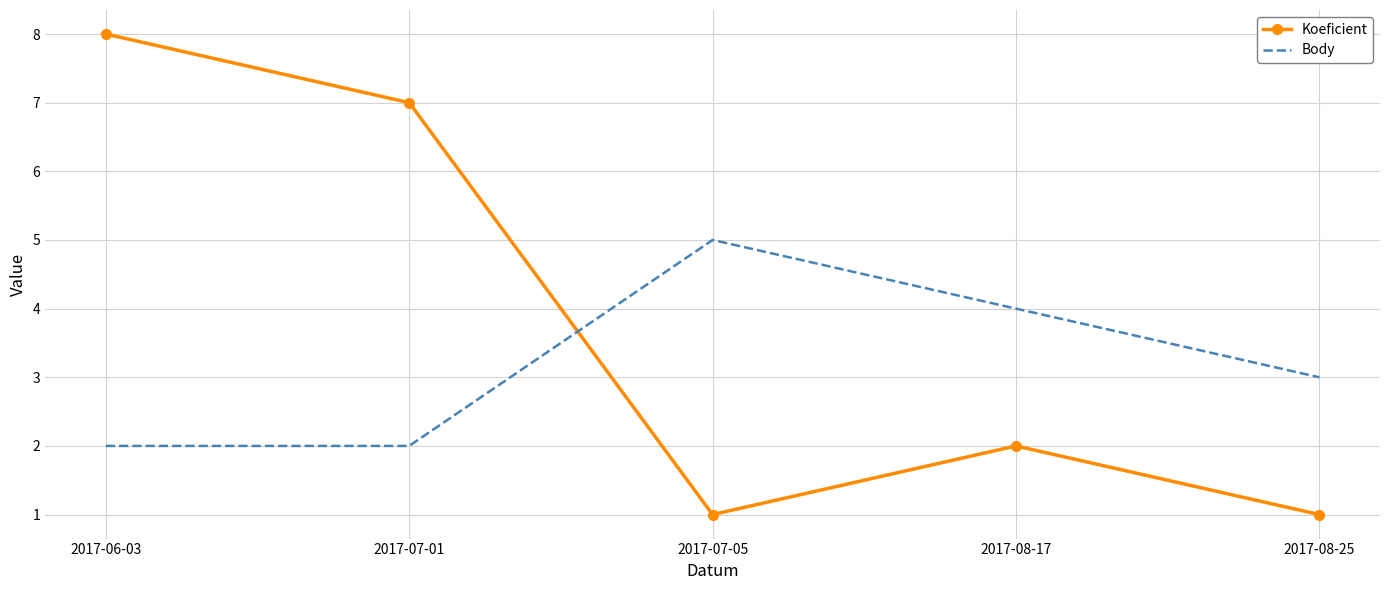

Is it true that Body equals 3 at 2017-08-25?

True